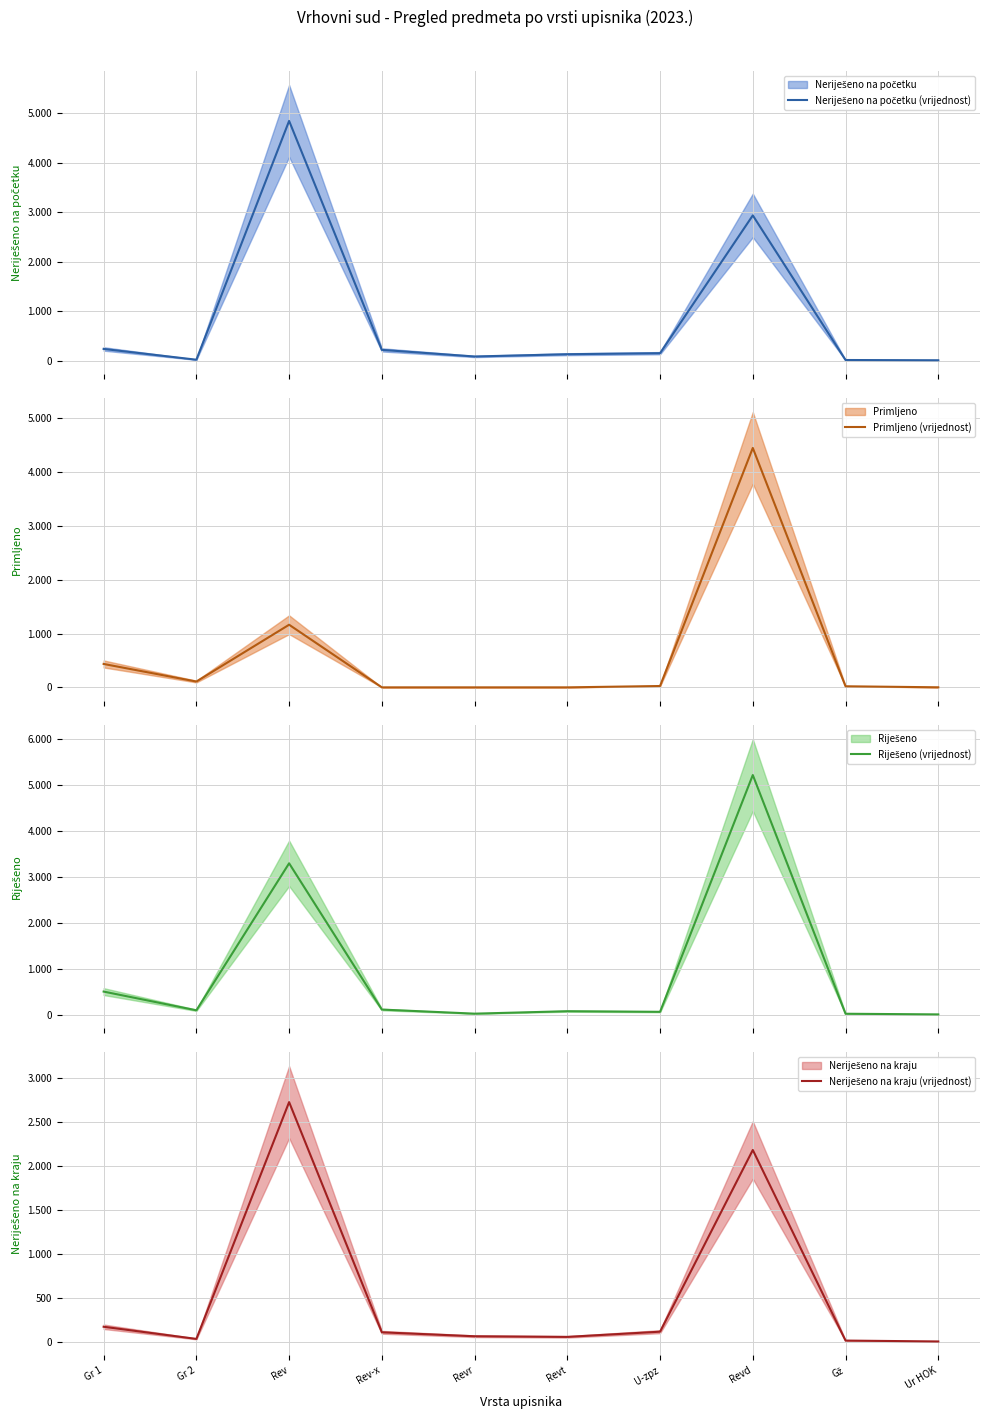

Where do Neriješeno na kraju (vrijednost) and Neriješeno na početku (vrijednost) first cross each other?

Gr 1 and Gr 2